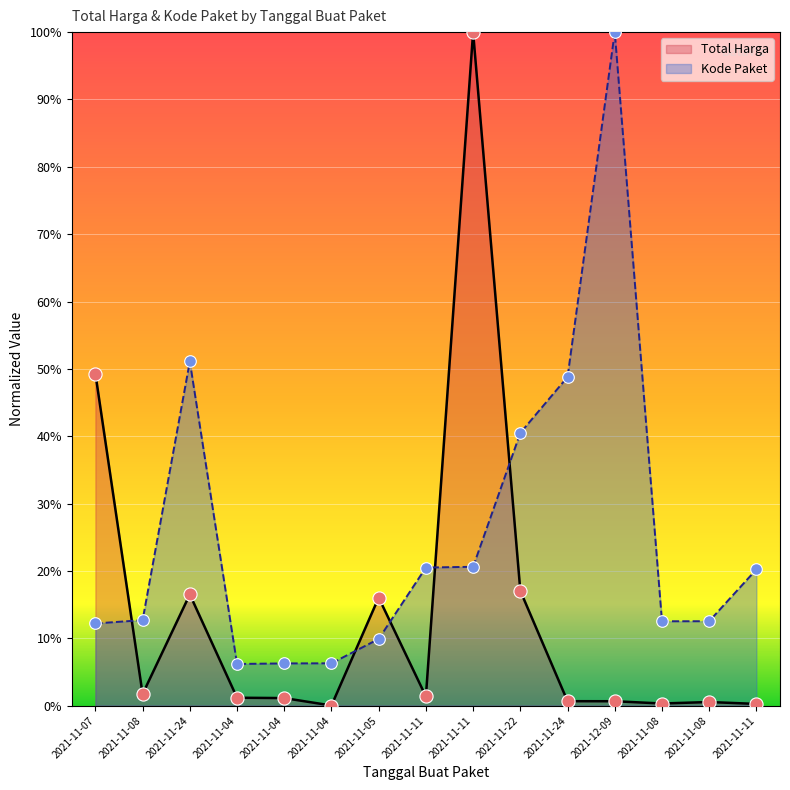

At how many categories does at least one series exceed 32?

6